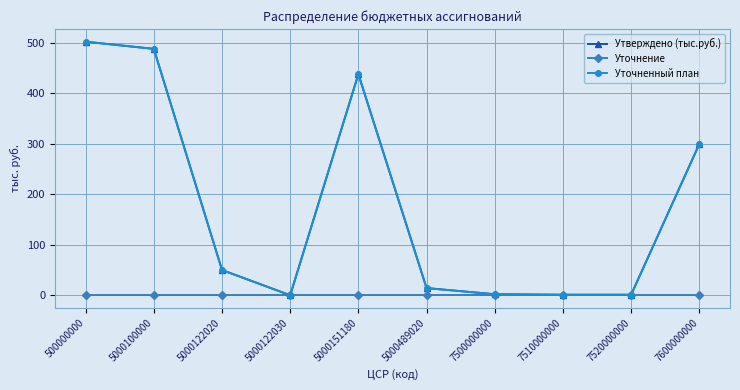

Reading left to right, list all the values displayed in this chart.

Утверждено (тыс.руб.): 500000000=502.2	5000100000=488.0	5000122020=50.0	5000122030=0.0	5000151180=438.0	5000489020=14.2	7500000000=2.0	7510000000=1.0	7520000000=1.0	7600000000=299.5
Уточнение: 500000000=0.0	5000100000=0.0	5000122020=0.0	5000122030=0.0	5000151180=0.0	5000489020=0.0	7500000000=0.0	7510000000=0.0	7520000000=0.0	7600000000=0.0
Уточненный план: 500000000=502.2	5000100000=488.0	5000122020=50.0	5000122030=0.0	5000151180=438.0	5000489020=14.2	7500000000=2.0	7510000000=1.0	7520000000=1.0	7600000000=299.5